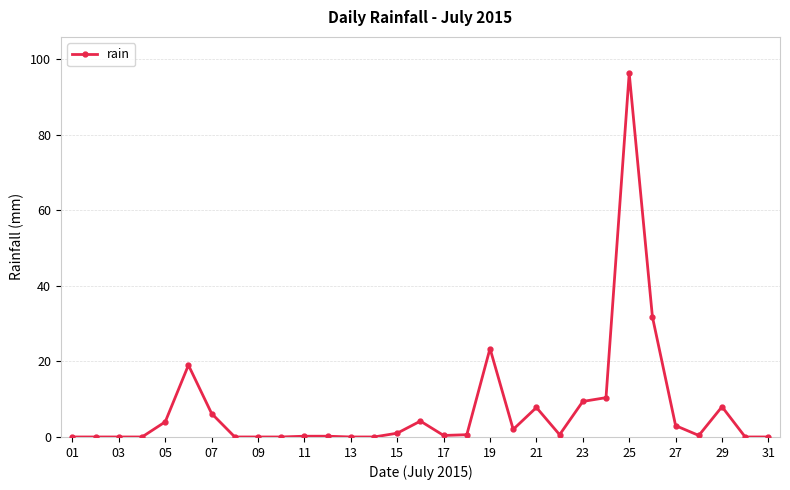

True or false: the data has more than 2 interior local peaks.

True